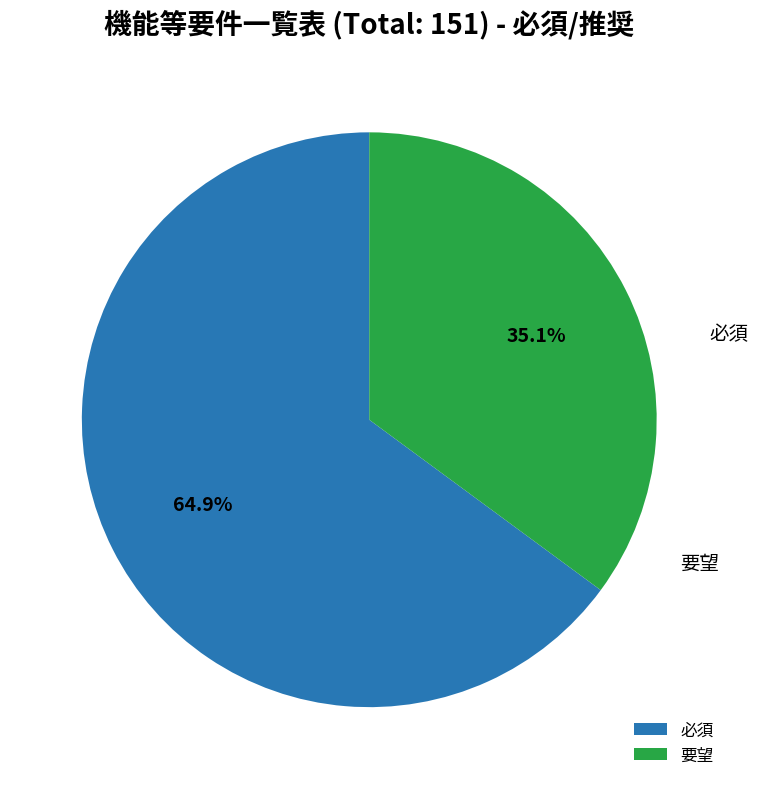

What is the majority slice?

必須